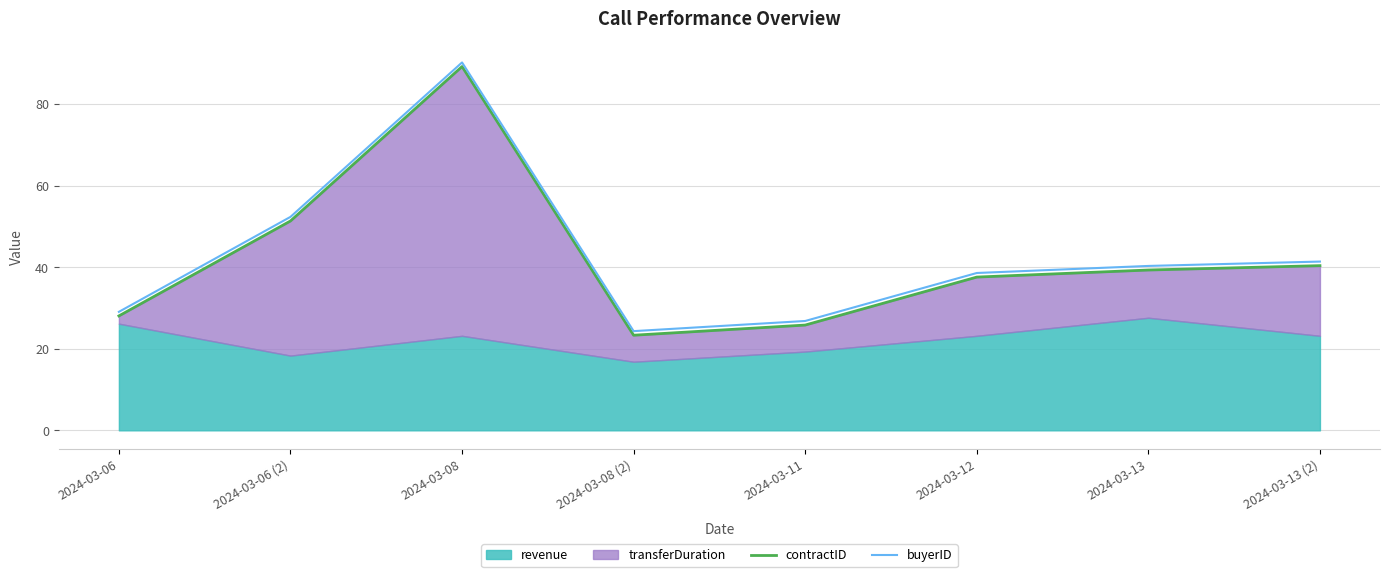

Where is buyerID nearest to the value 57?

2024-03-06 (2)